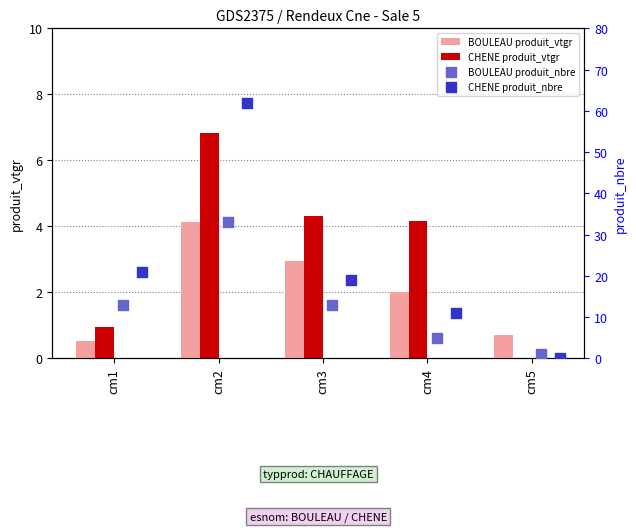

Which series contains the highest Y value?

CHENE produit_nbre